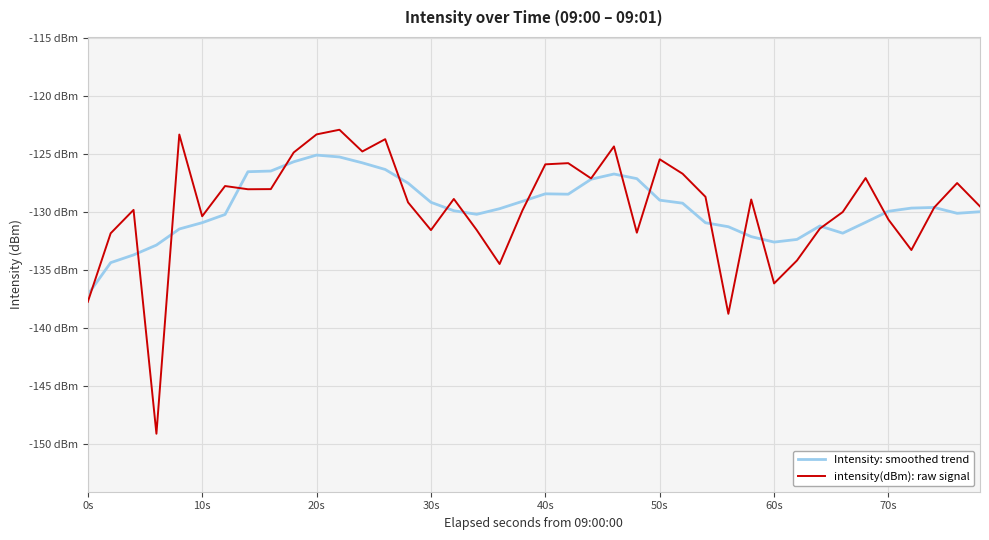

Does the chart have visible grid lines?

Yes